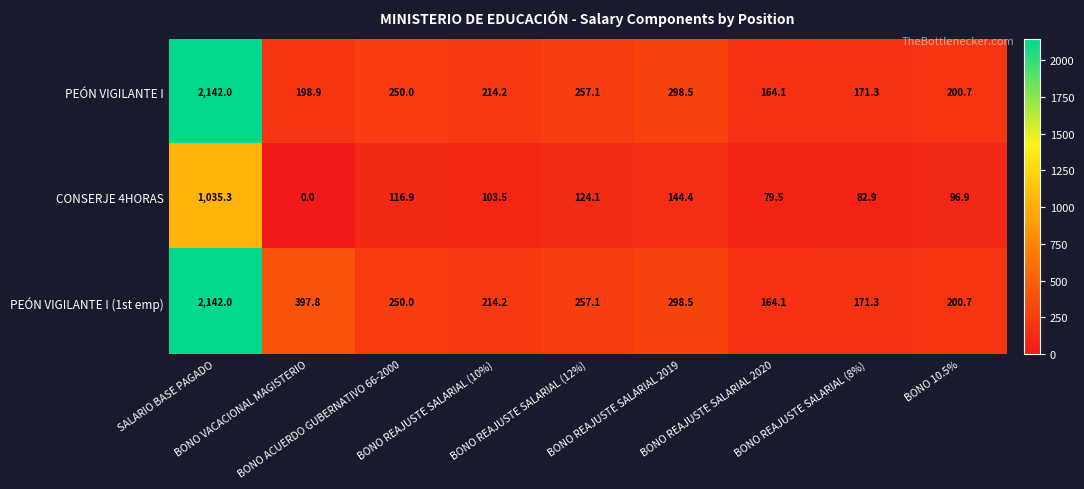

What is the greatest value displayed?

2142.0